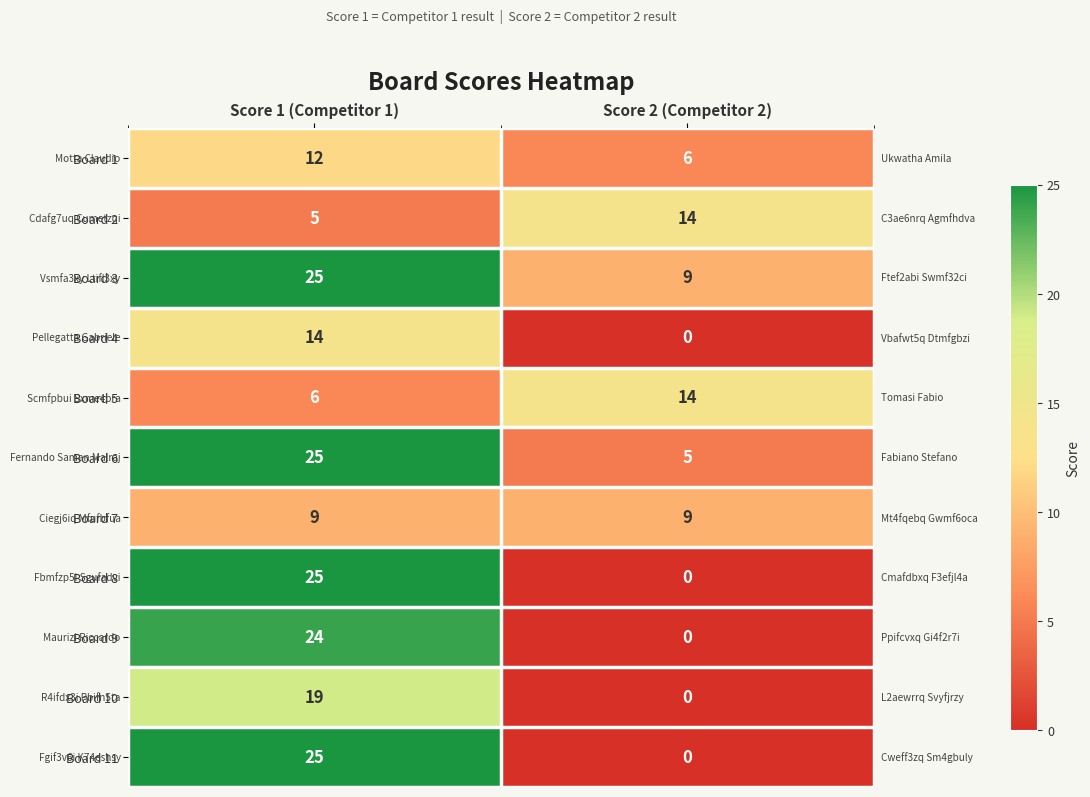

What is the greatest value displayed?

25